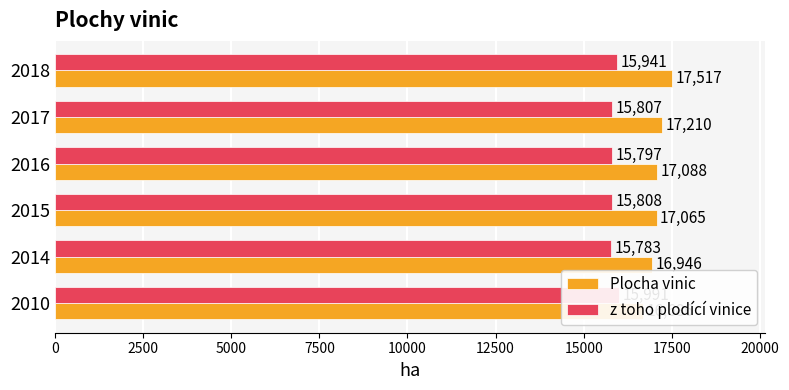

Which series has the widest spread of values?

Plocha vinic